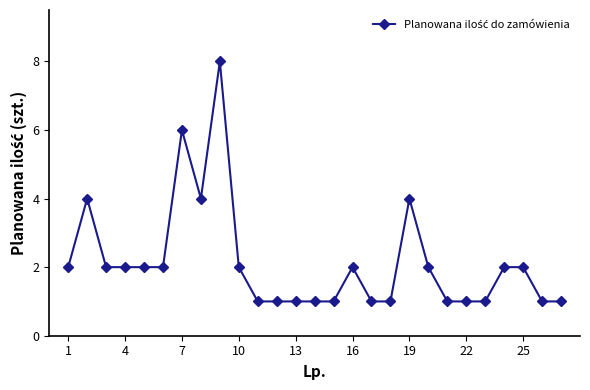

What is the value of the 23rd point from the left?

1